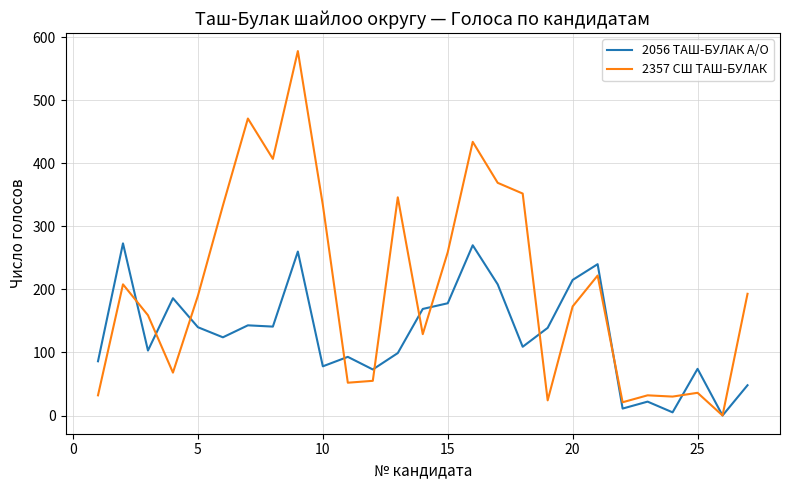

Which series has the largest total across all categories?

2357 СШ ТАШ-БУЛАК